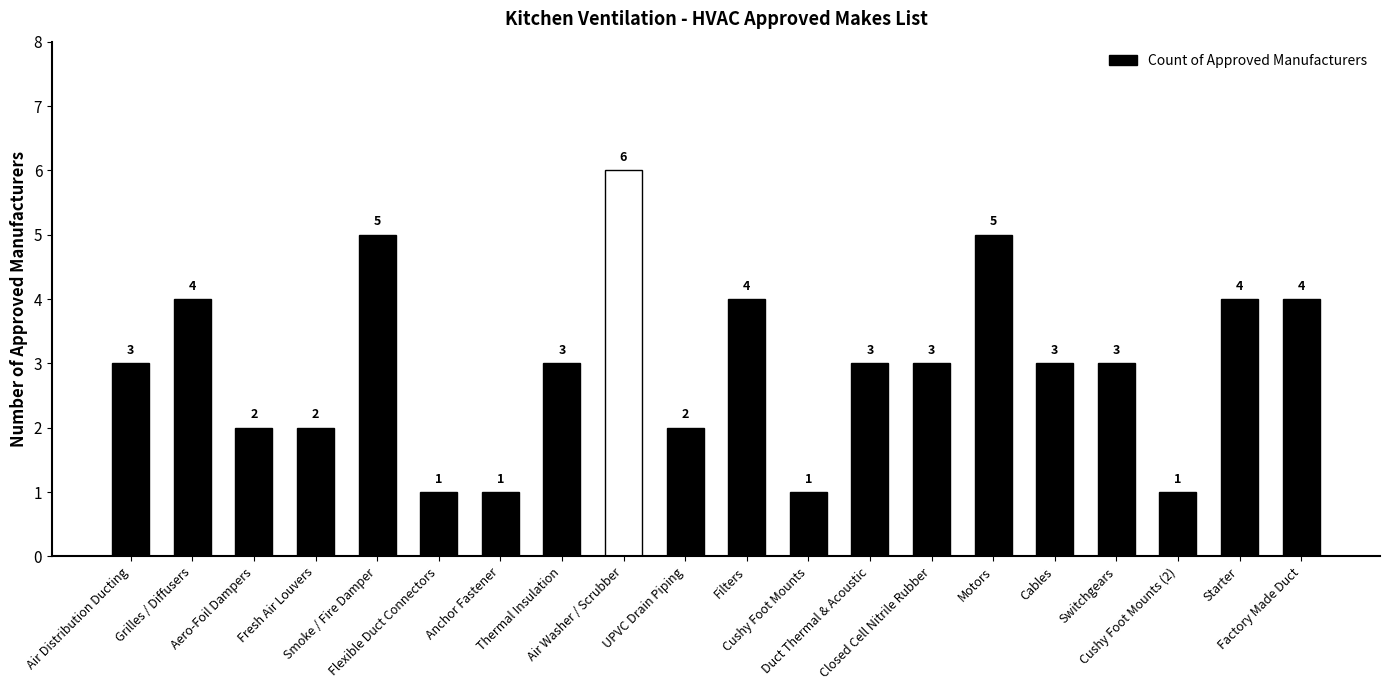

What is the maximum value shown in the chart?

6